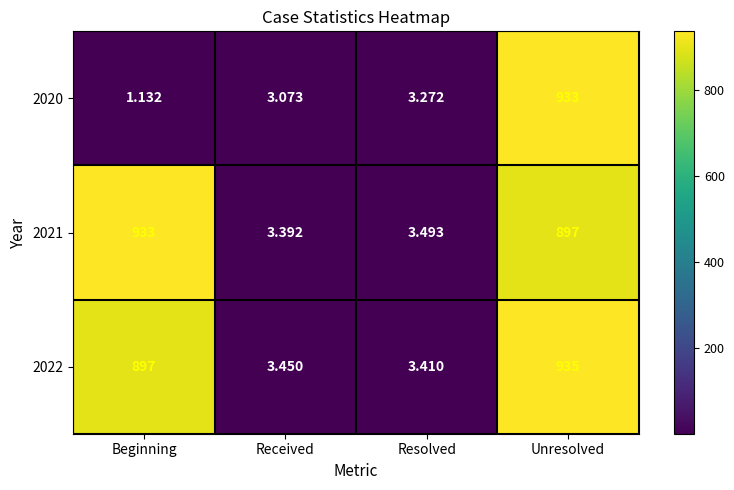

At which label does 2020 first exceed 3?

Received